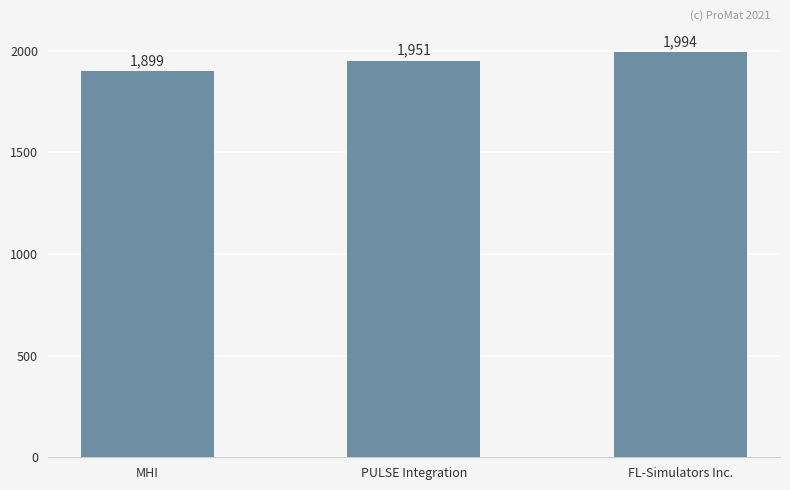

True or false: the data shows 1255 at PULSE Integration.

False